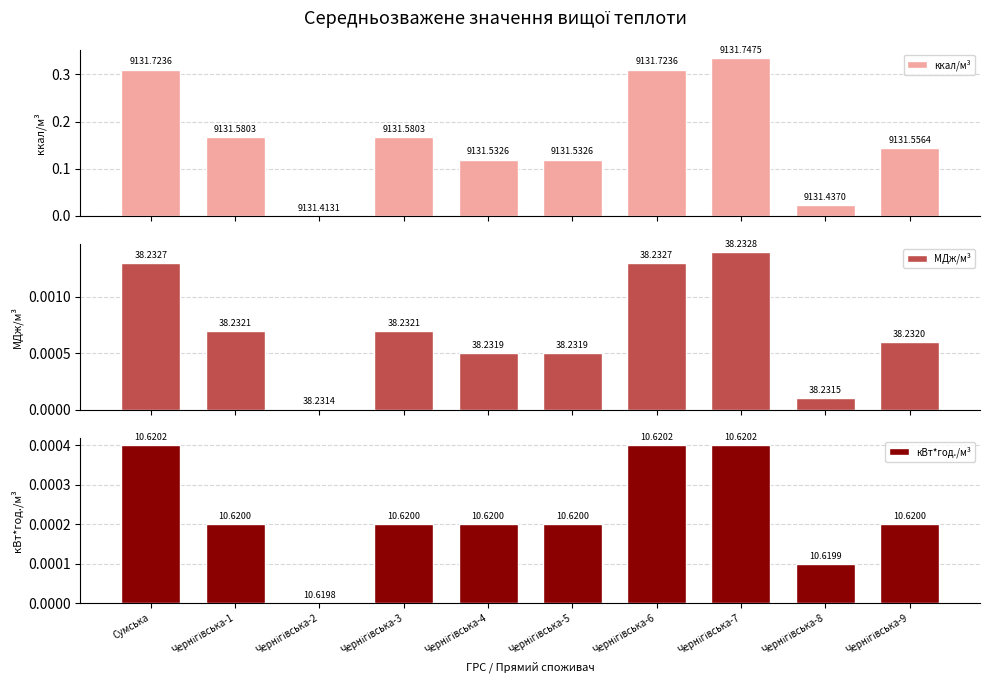

What is the average value of the ккал/м³ series?

0.2